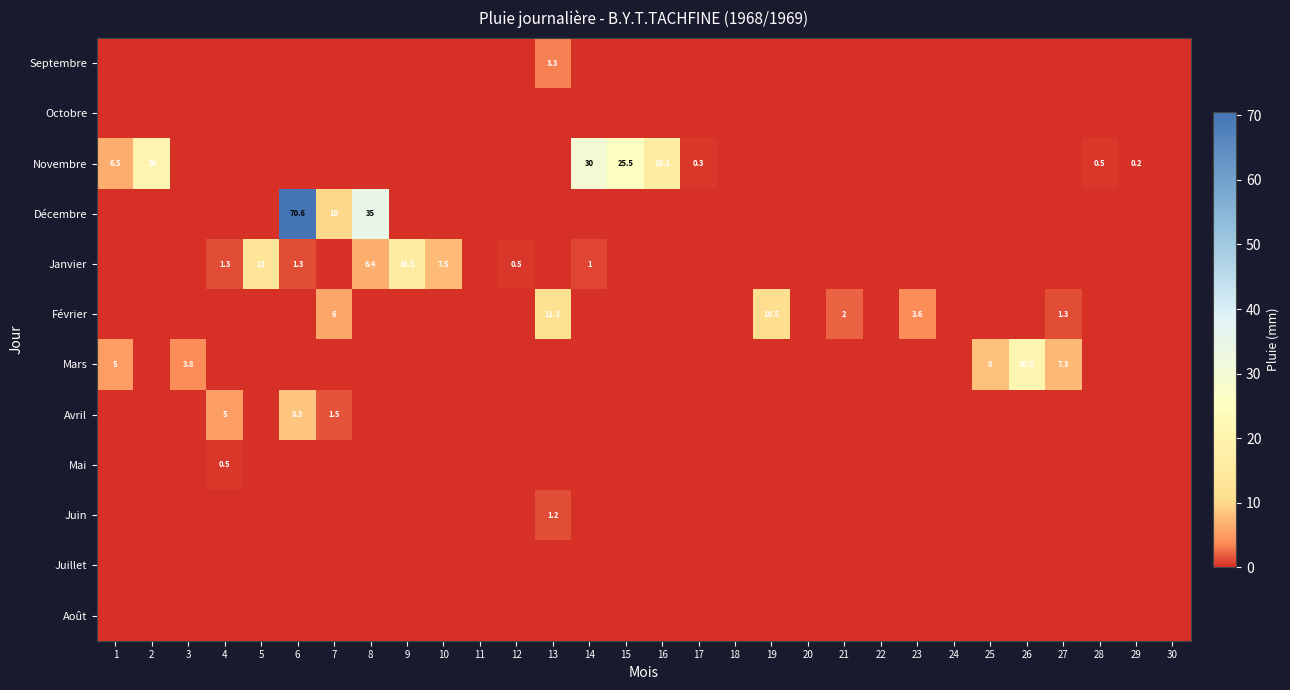

Which series has the widest spread of values?

Décembre